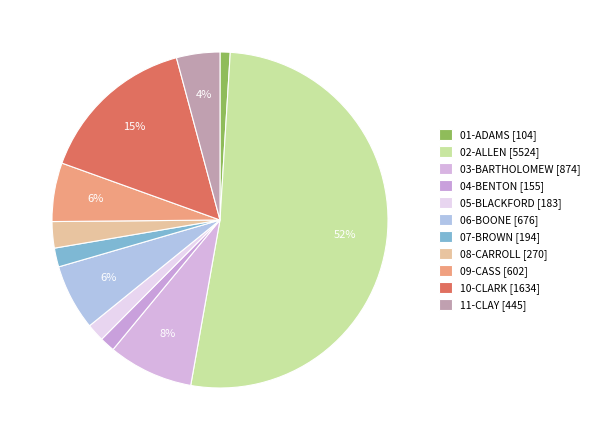

How many segments does this pie chart have?

11